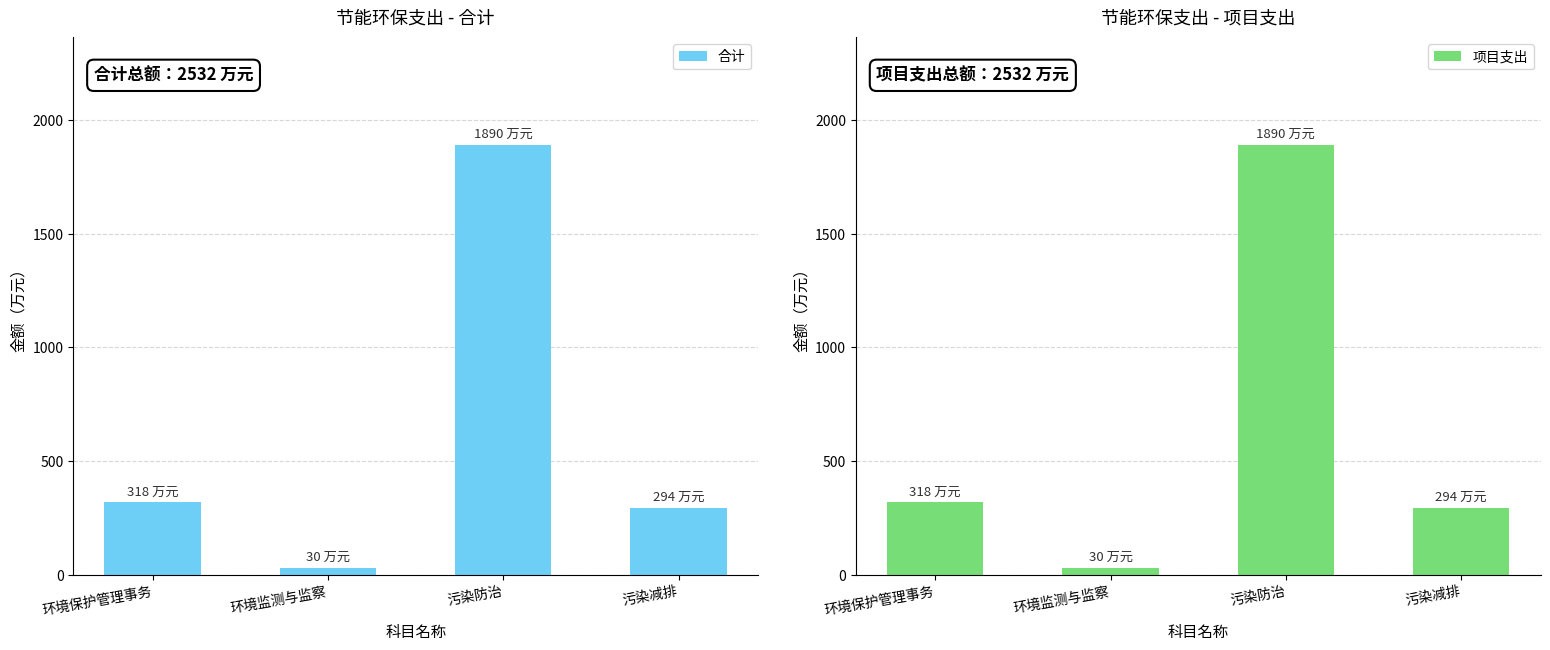

What is the highest value of the 合计 series?

1890